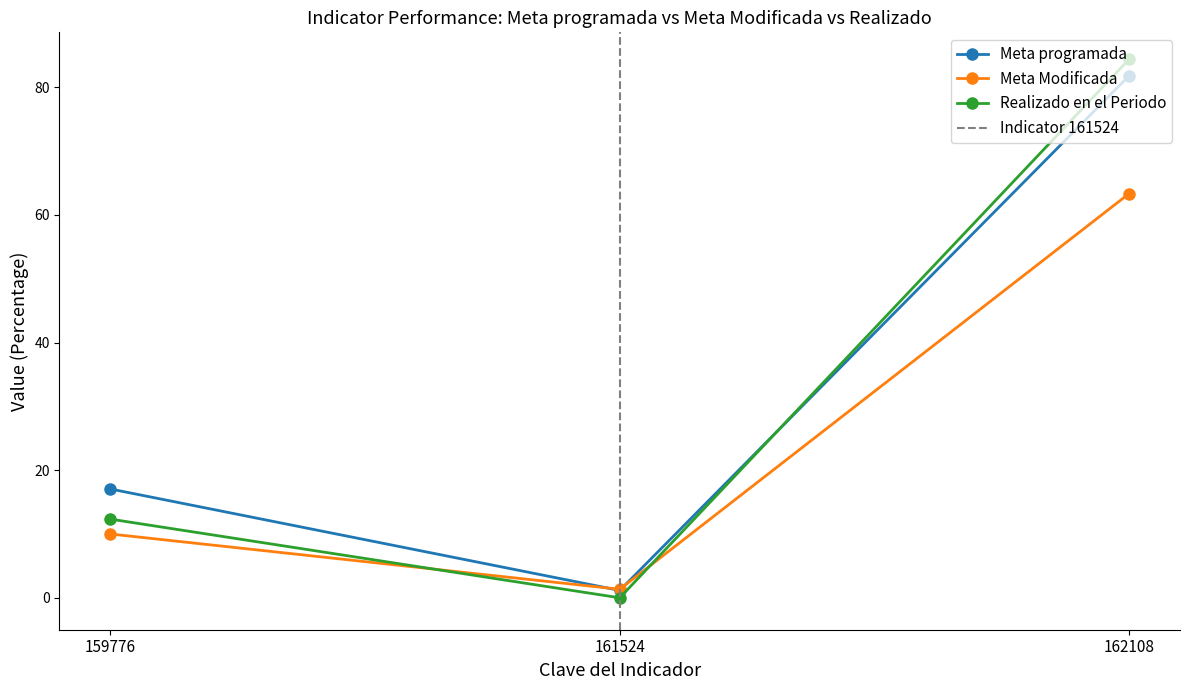

Is the value of Meta Modificada at 161524 greater than the value of Realizado en el Periodo at 162108?

No